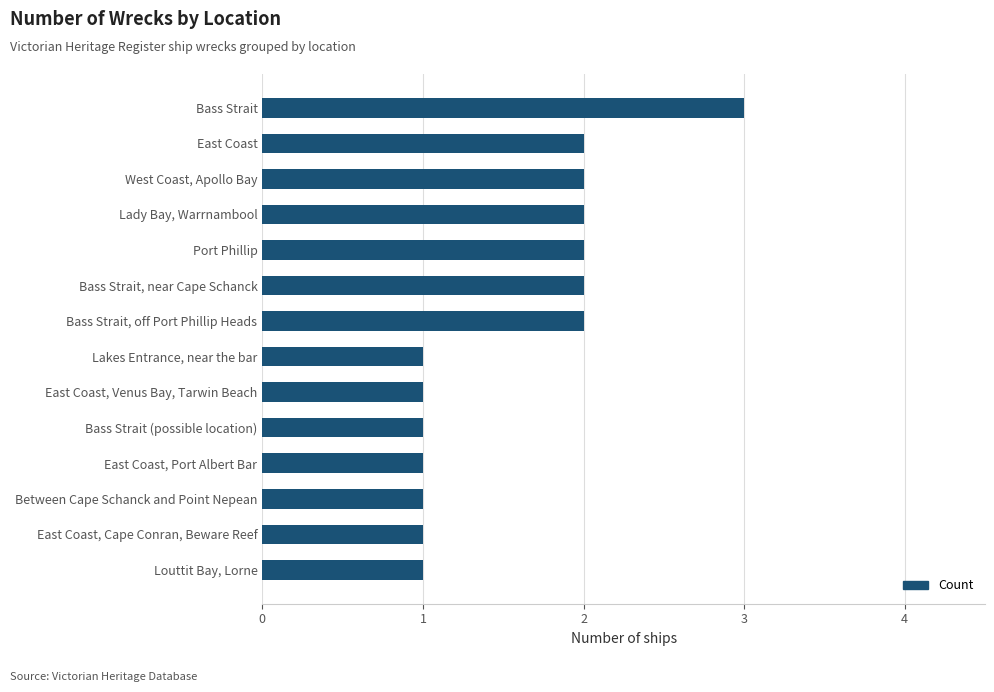

What is the greatest value displayed?

3